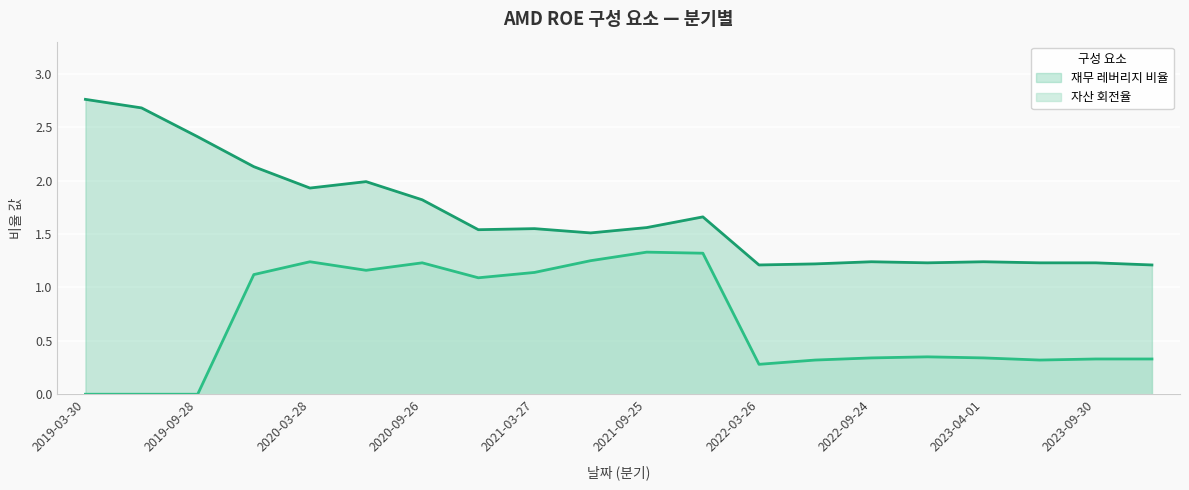

How many lines are shown in the chart?

2